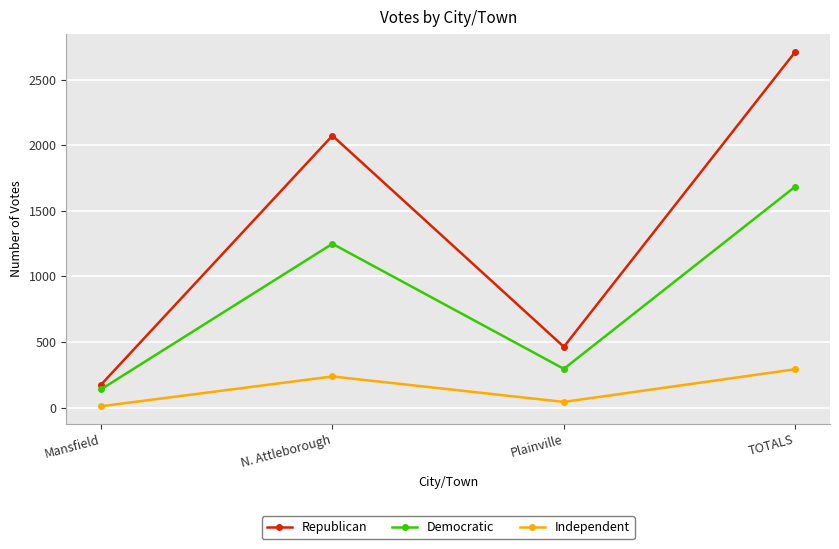

List the series in order of their overall mean, highest first.

Republican, Democratic, Independent